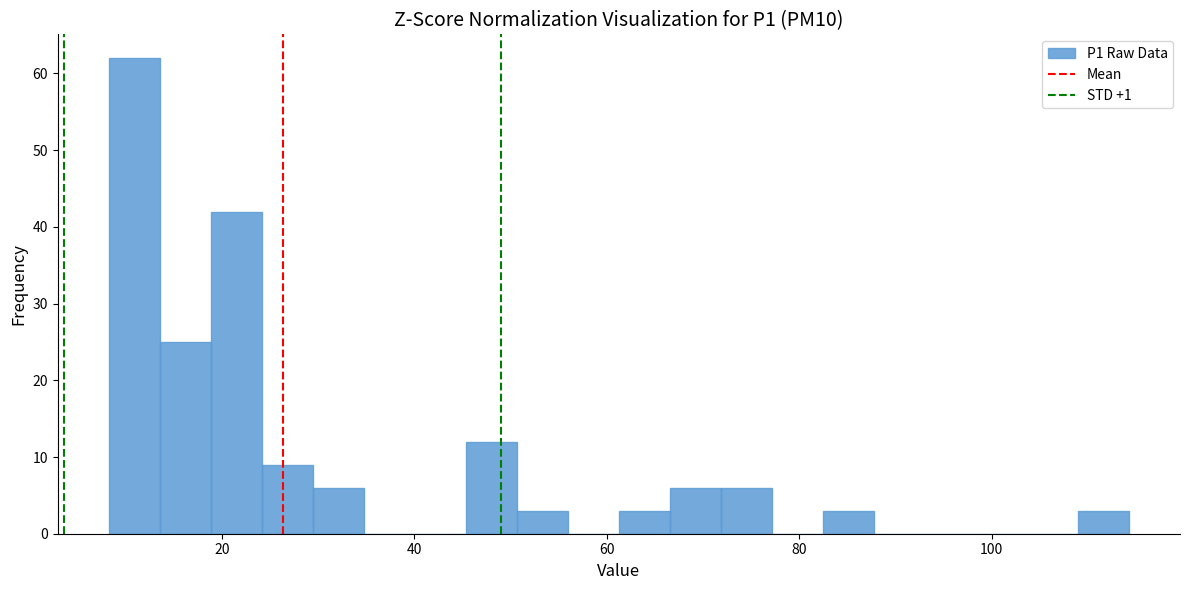

Read against the x-axis, roughly where is the centre of the tallest bar?

10